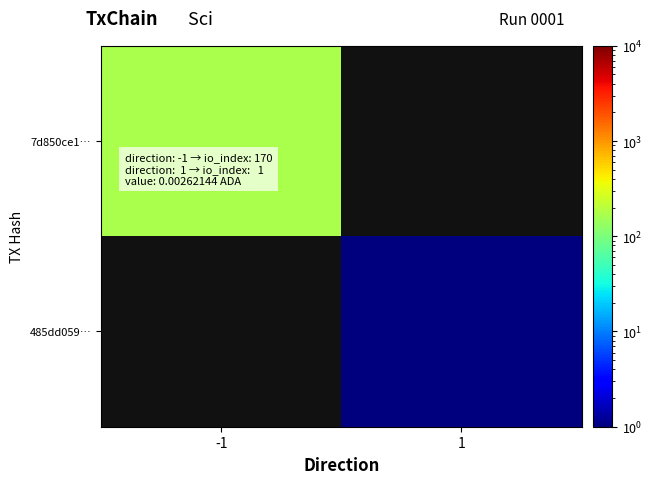

What is the minimum value shown in the chart?

1.0